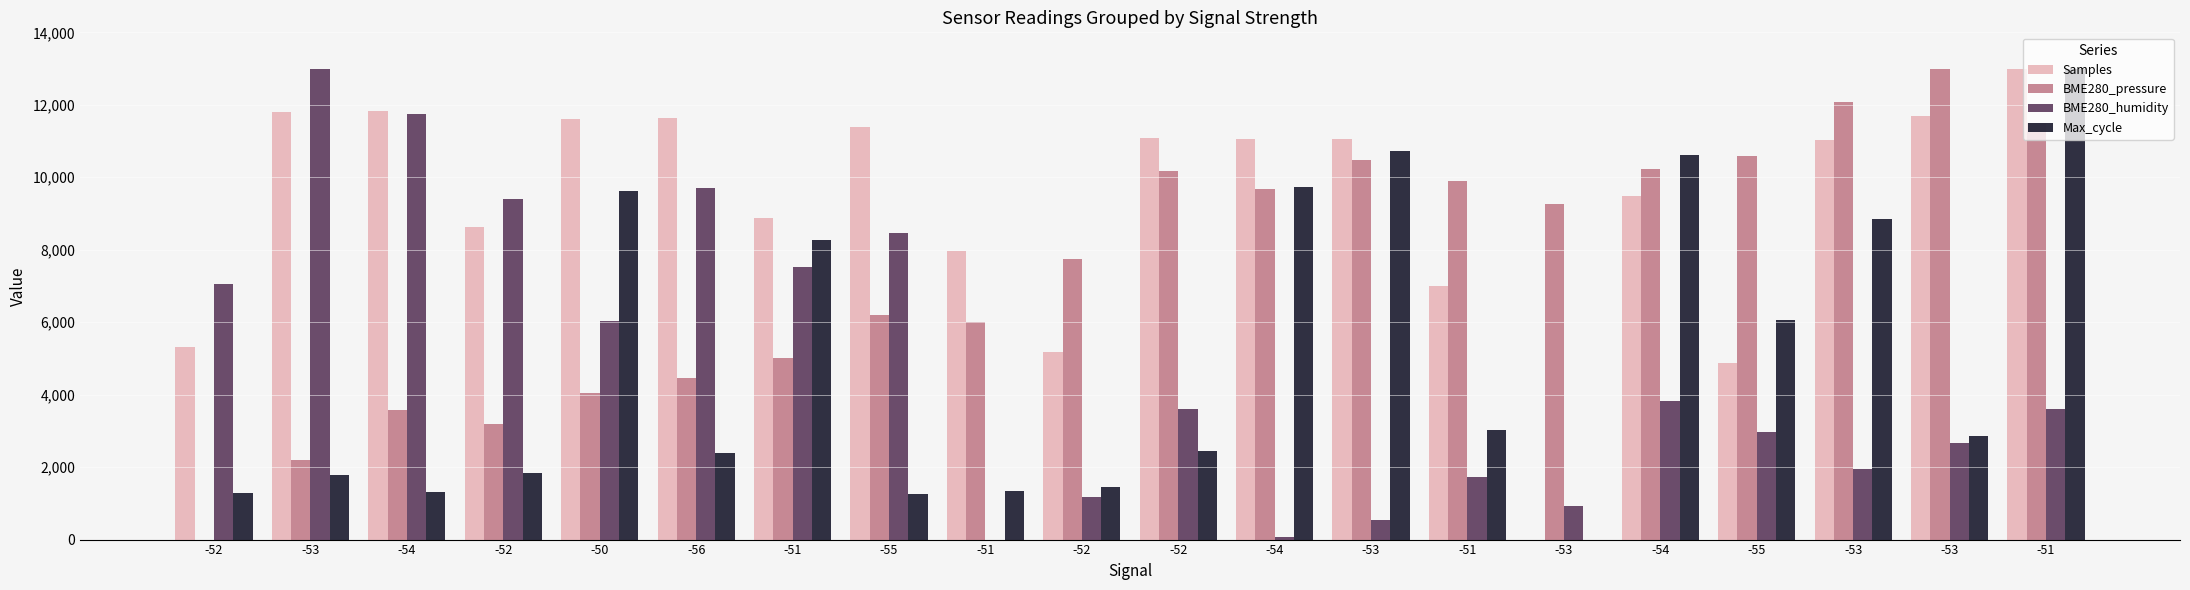

Where does the BME280_humidity series first go above 3602?

-52